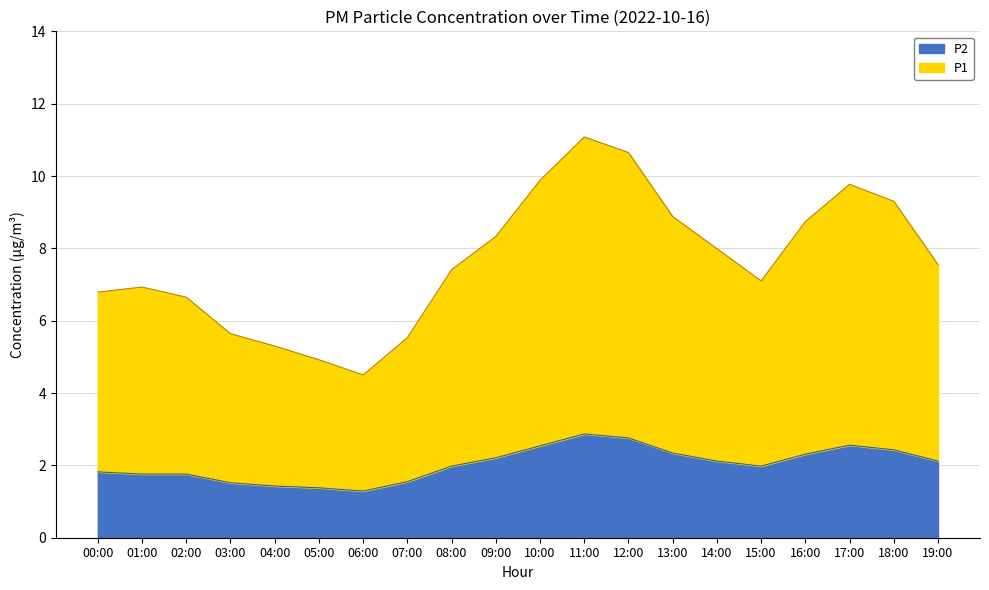

How many lines are shown in the chart?

2